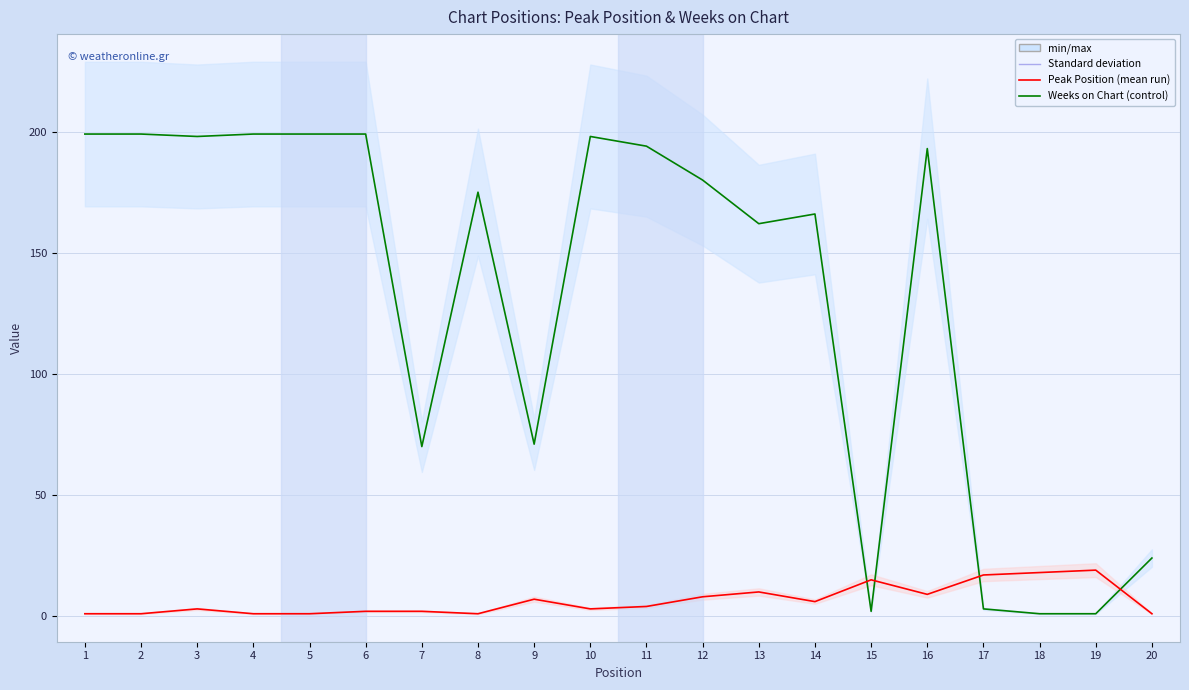

What is the total value across all series at 6?

201